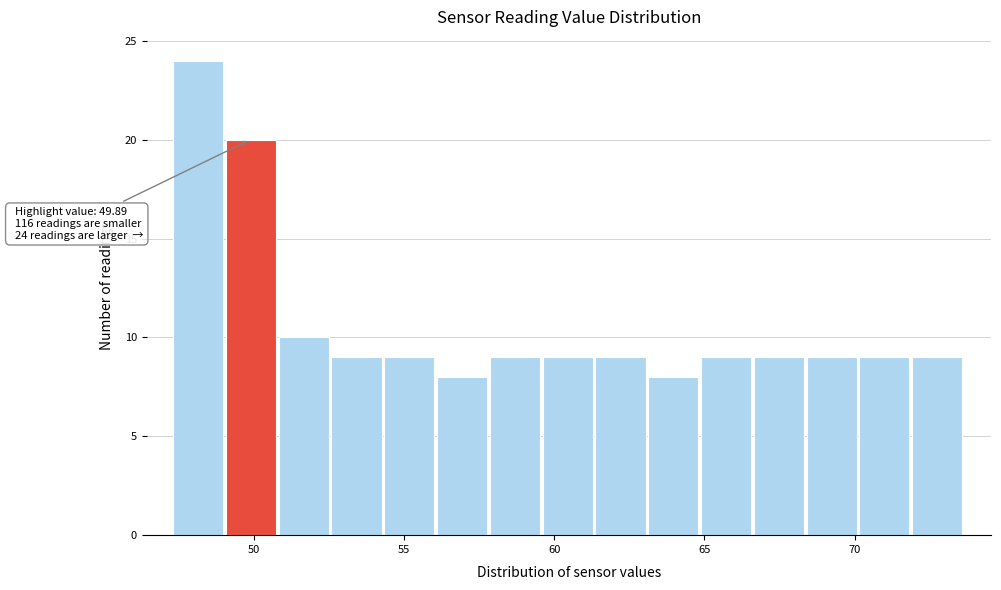

Around what value on the x-axis is the tallest bar? Give the approximate position of its centre, as read against the axis.

48.0